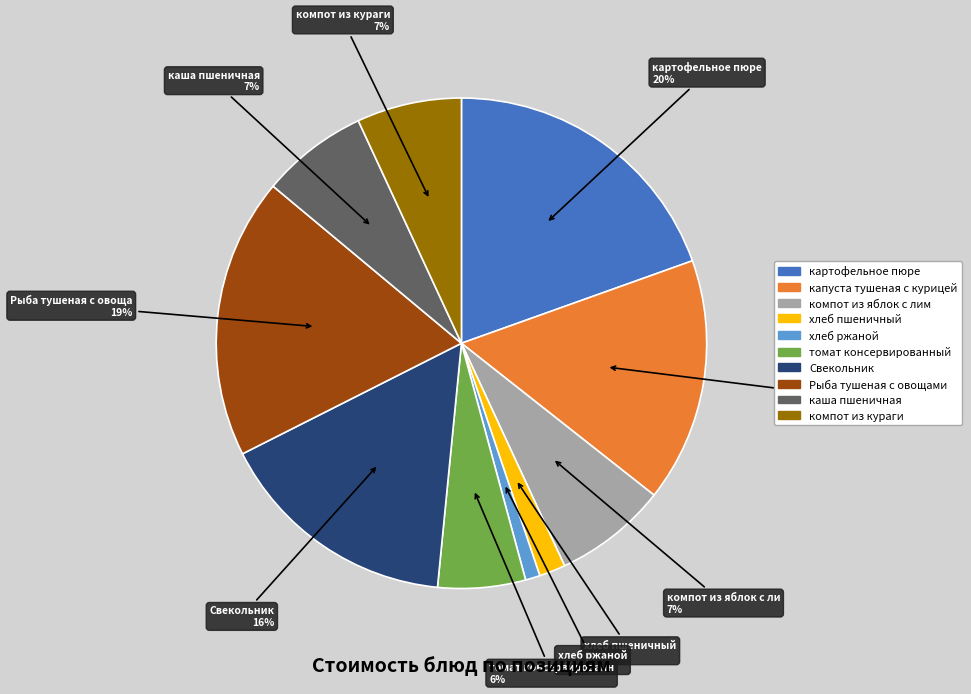

How many segments does this pie chart have?

10